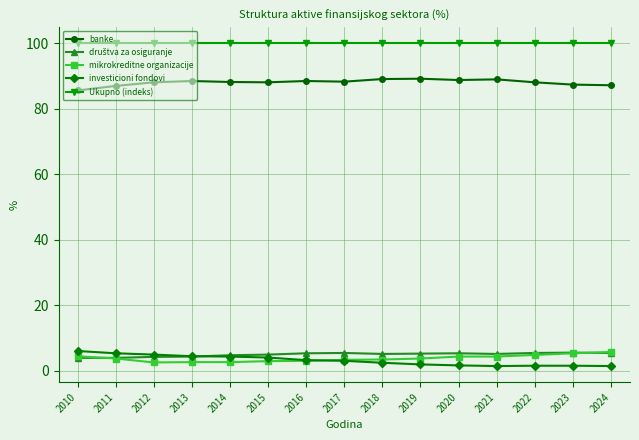

At how many categories does at least one series exceed 16?

15